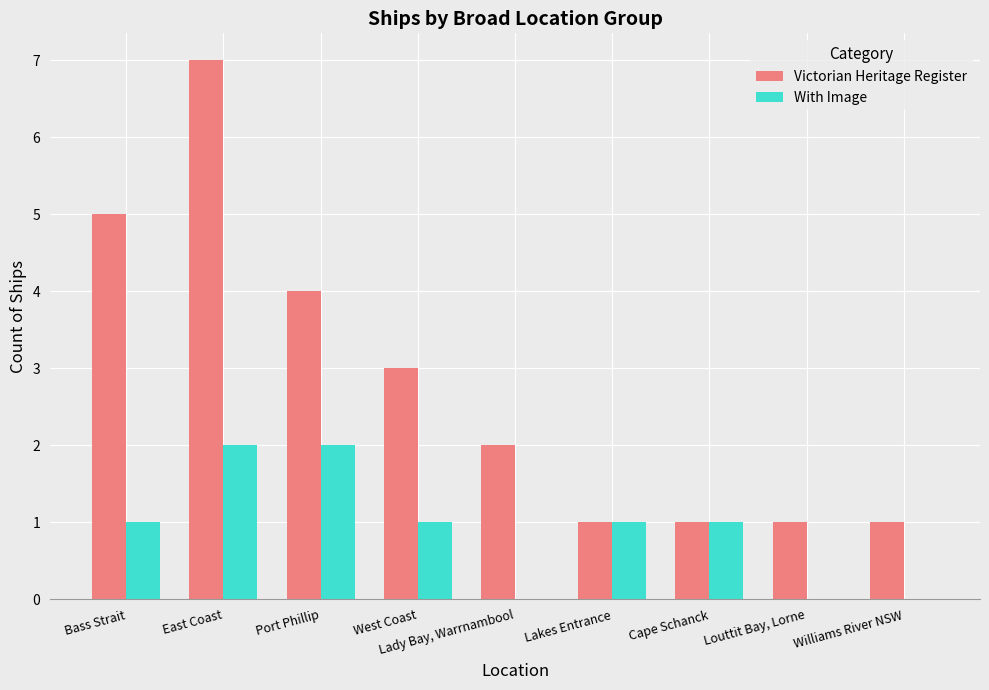

Reading left to right, transcribe all the data shown in this chart.

Victorian Heritage Register: Bass Strait=5	East Coast=7	Port Phillip=4	West Coast=3	Lady Bay, Warrnambool=2	Lakes Entrance=1	Cape Schanck=1	Louttit Bay, Lorne=1	Williams River NSW=1
With Image: Bass Strait=1	East Coast=2	Port Phillip=2	West Coast=1	Lady Bay, Warrnambool=0	Lakes Entrance=1	Cape Schanck=1	Louttit Bay, Lorne=0	Williams River NSW=0